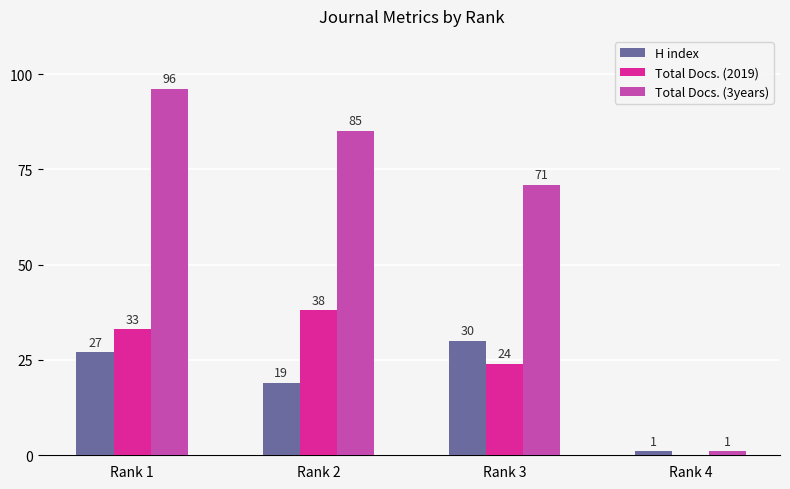

Reading left to right, list all the values displayed in this chart.

H index: Rank 1=27	Rank 2=19	Rank 3=30	Rank 4=1
Total Docs. (2019): Rank 1=33	Rank 2=38	Rank 3=24	Rank 4=0
Total Docs. (3years): Rank 1=96	Rank 2=85	Rank 3=71	Rank 4=1